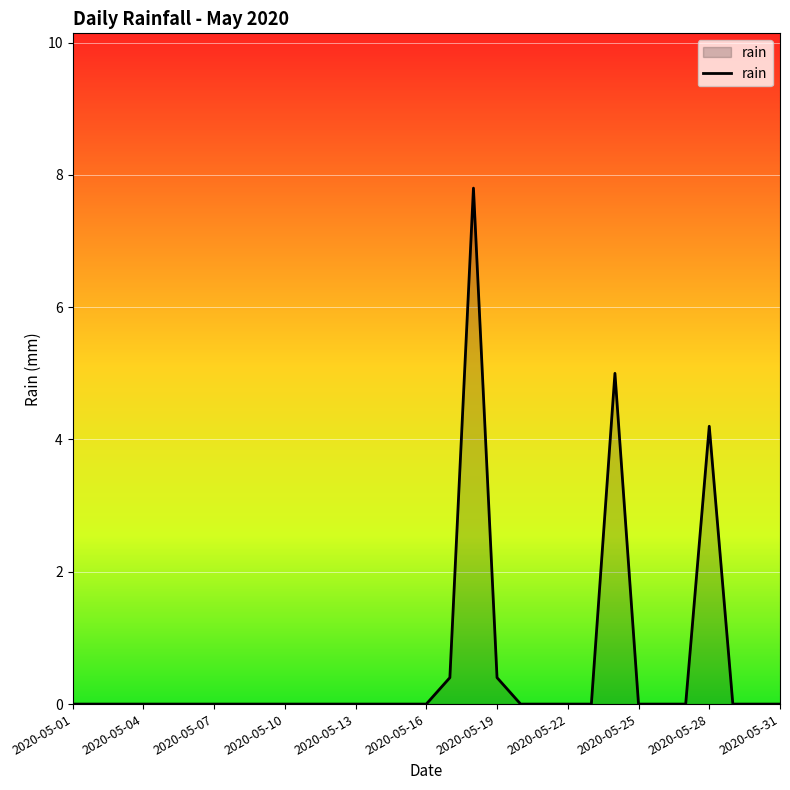

What is the maximum value shown in the chart?

7.8